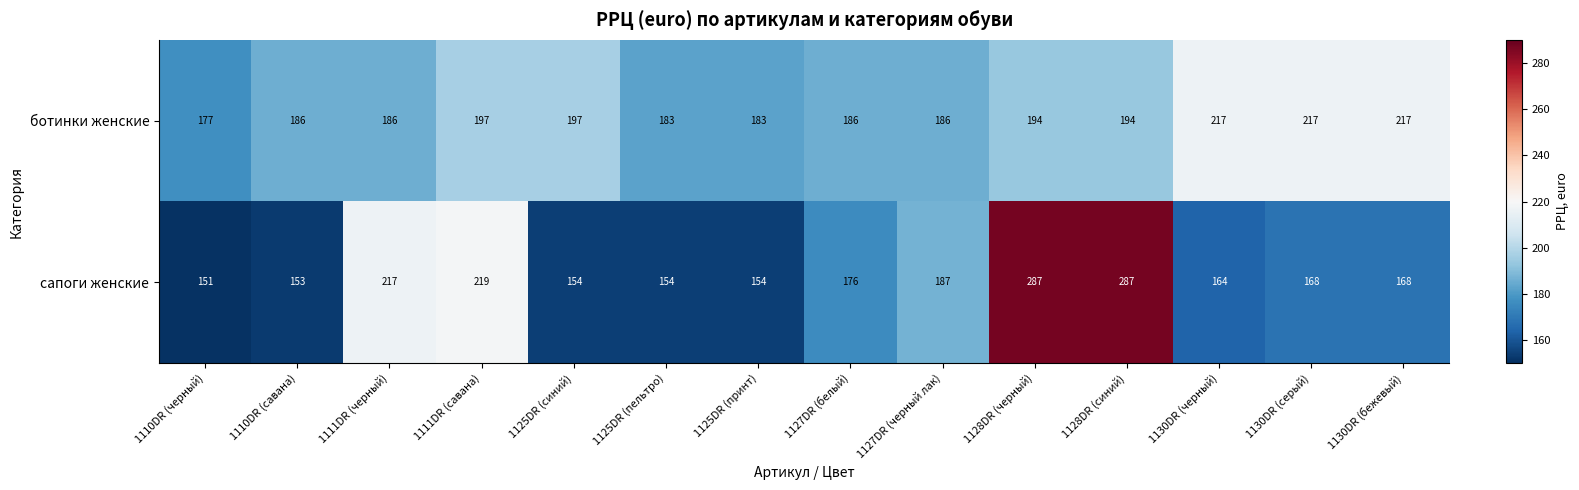

Which series has the largest range (max minus min)?

сапоги женские